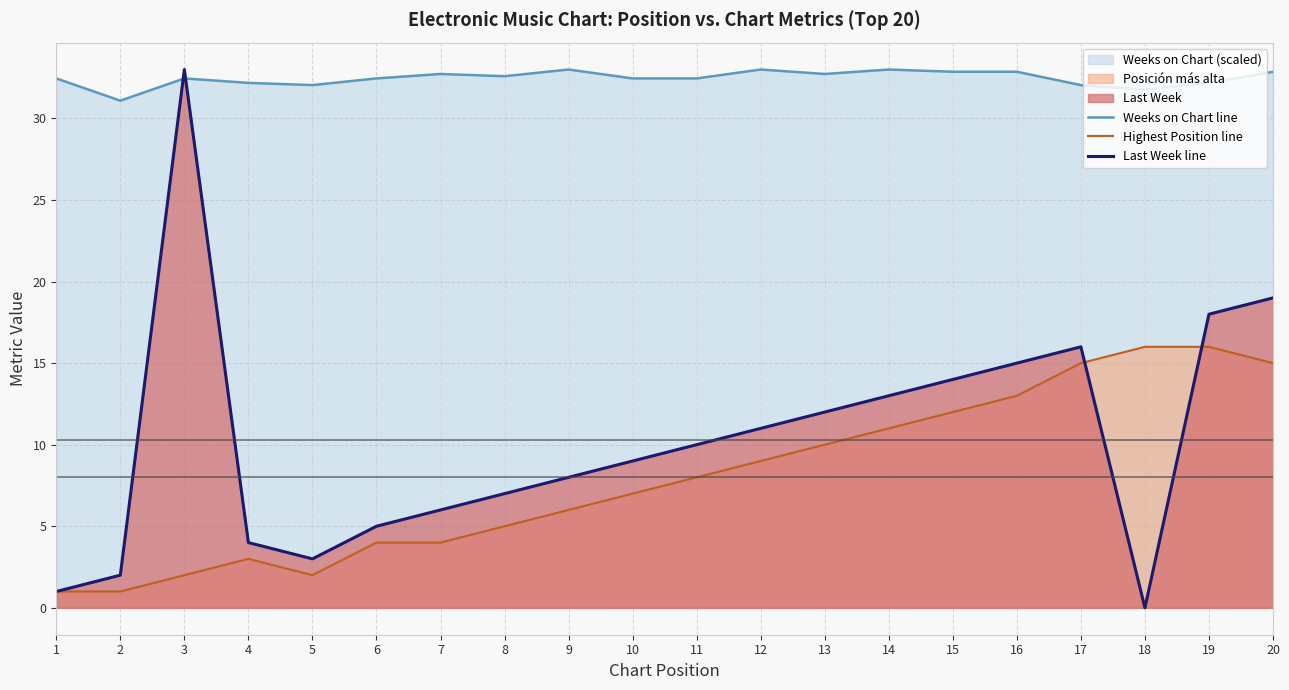

At 7, list the series in order from smallest to largest.

Highest Position line, Last Week line, Weeks on Chart line